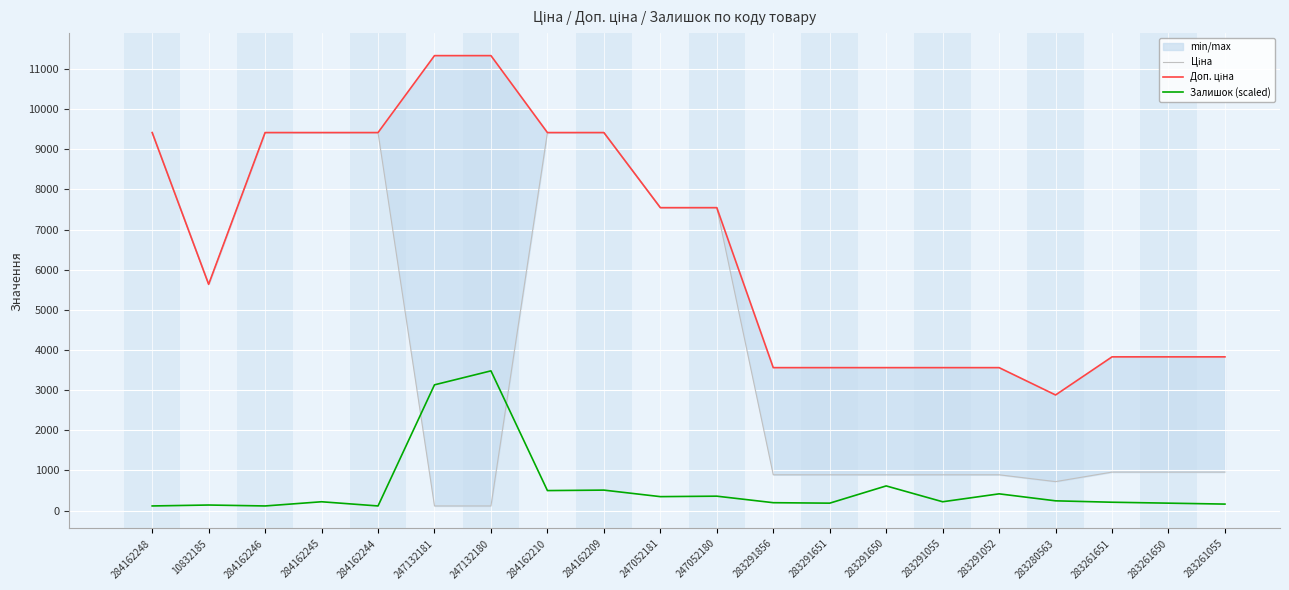

What is the total value across all series at 283291651?

4632.6